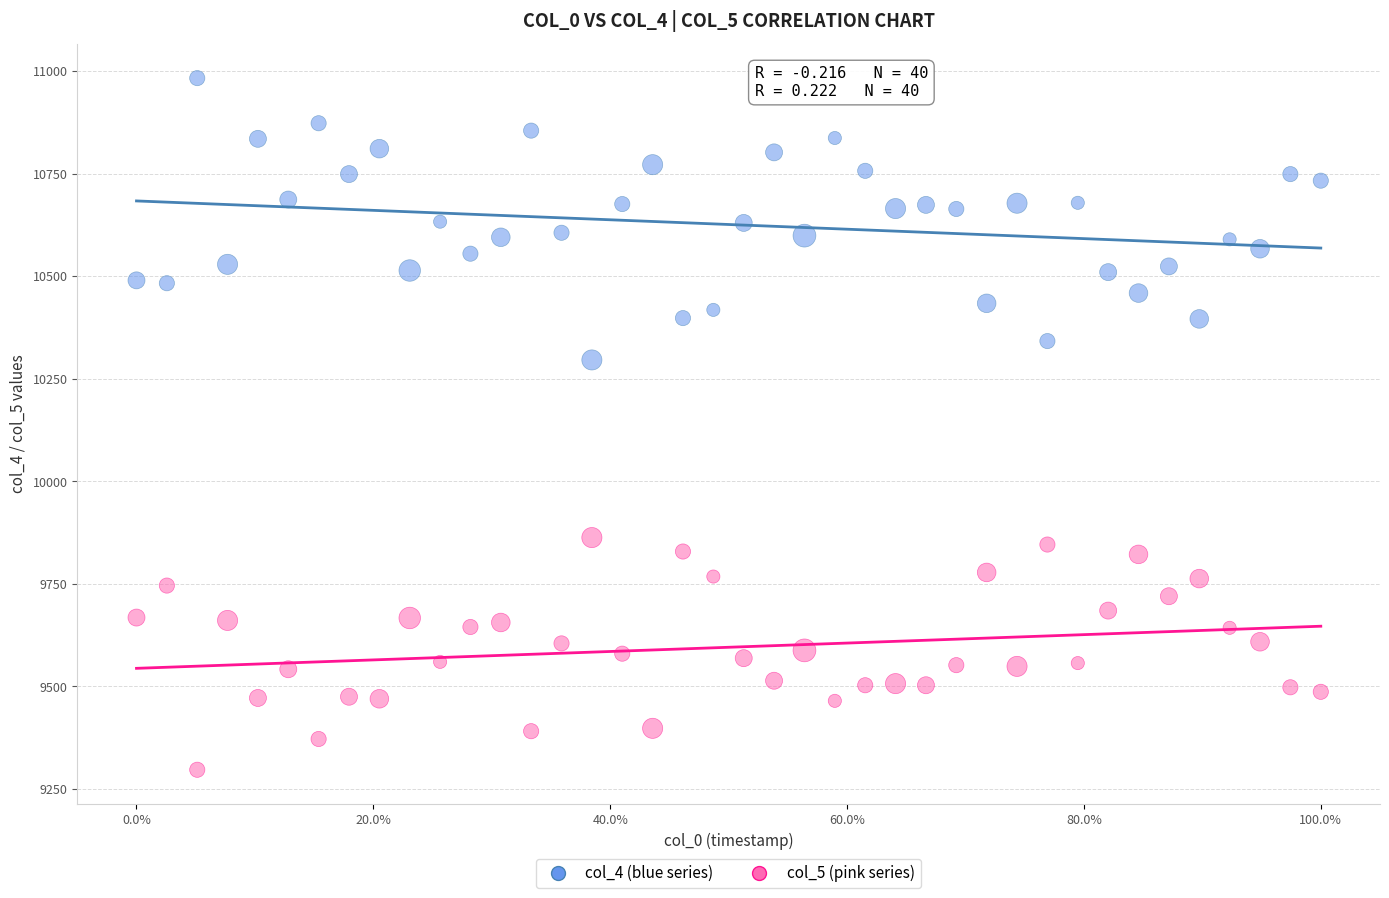

Which series has the widest spread of Y values?

col_4 (blue series)